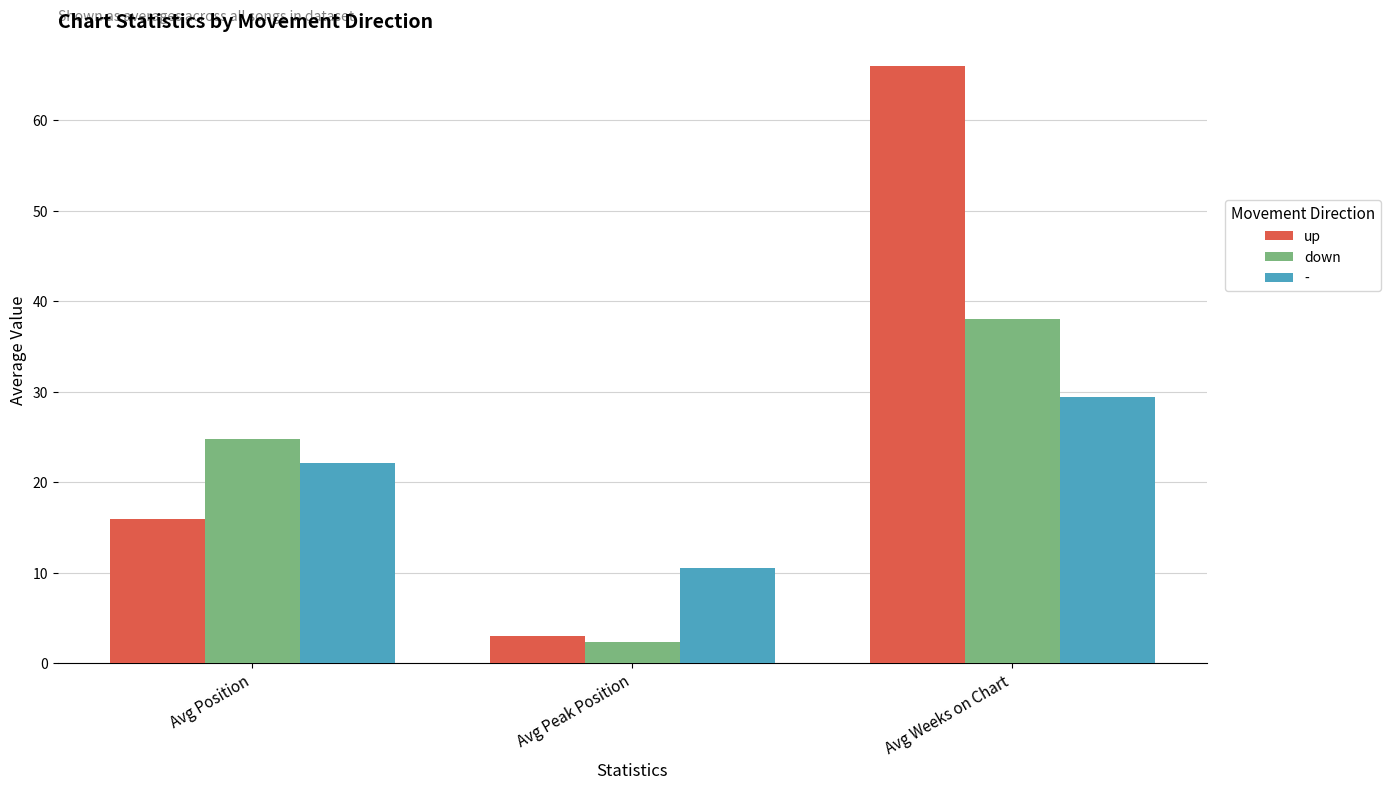

Is it true that up equals 66.0 at Avg Weeks on Chart?

True